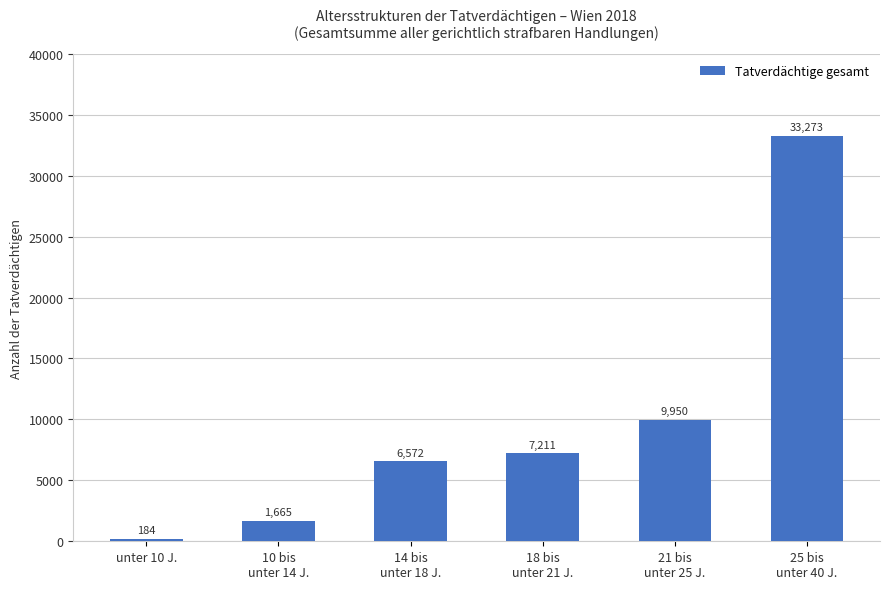

What is the smallest value displayed?

184